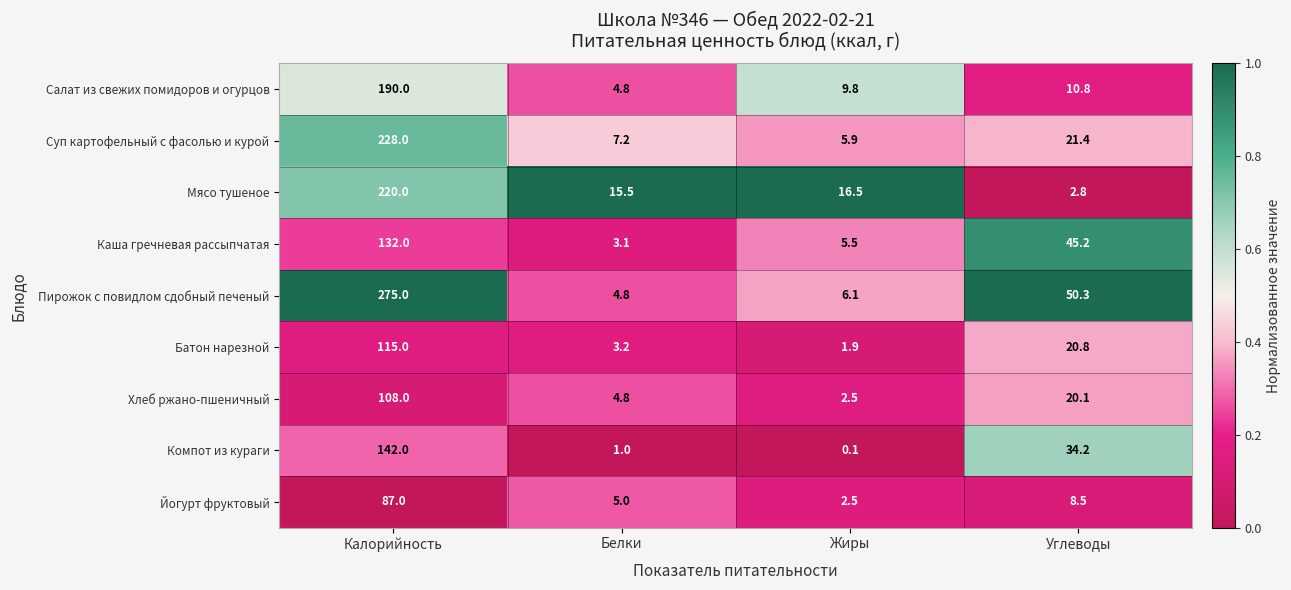

Which series has the largest total across all categories?

Пирожок с повидлом сдобный печеный